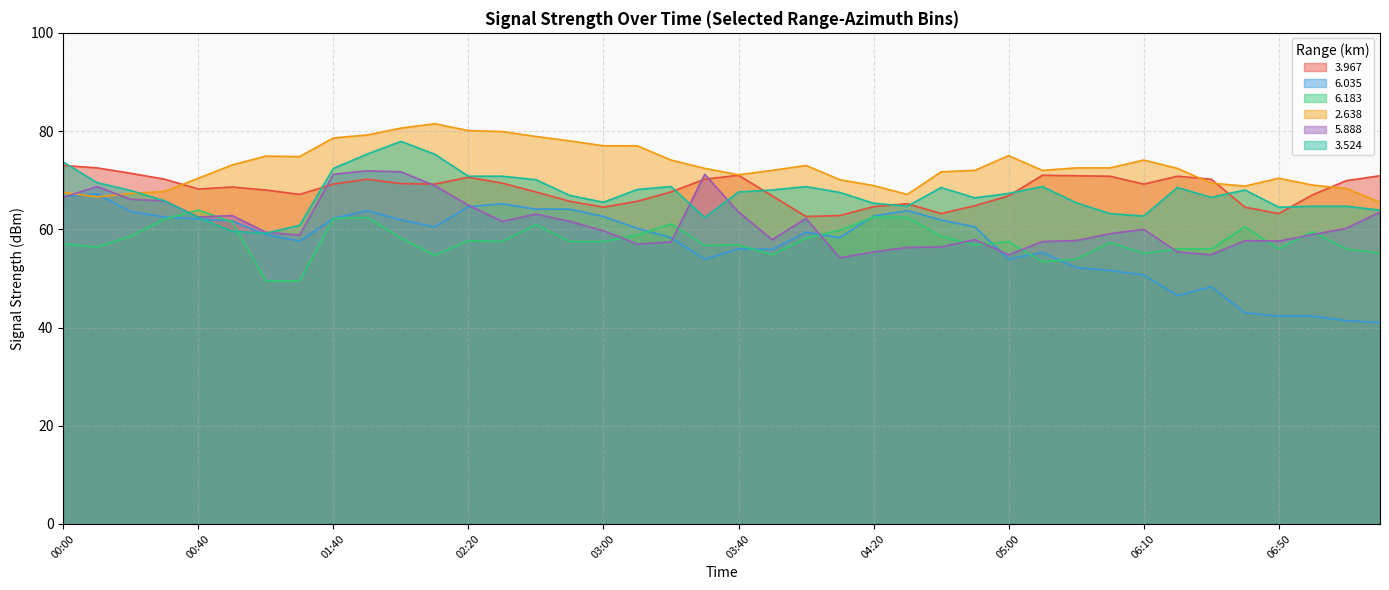

What is the sum of all   5.888 values?

2451.8